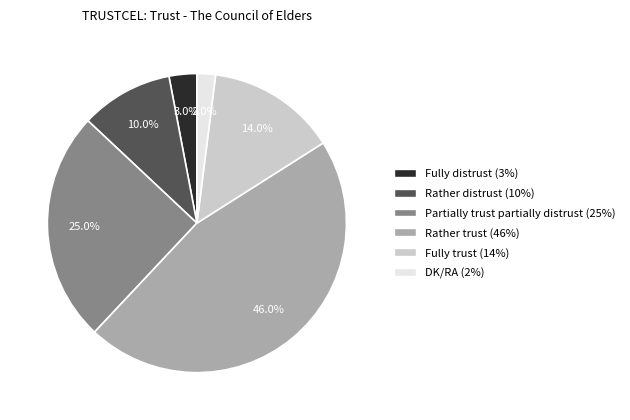

Is Rather trust the majority of the pie?

No